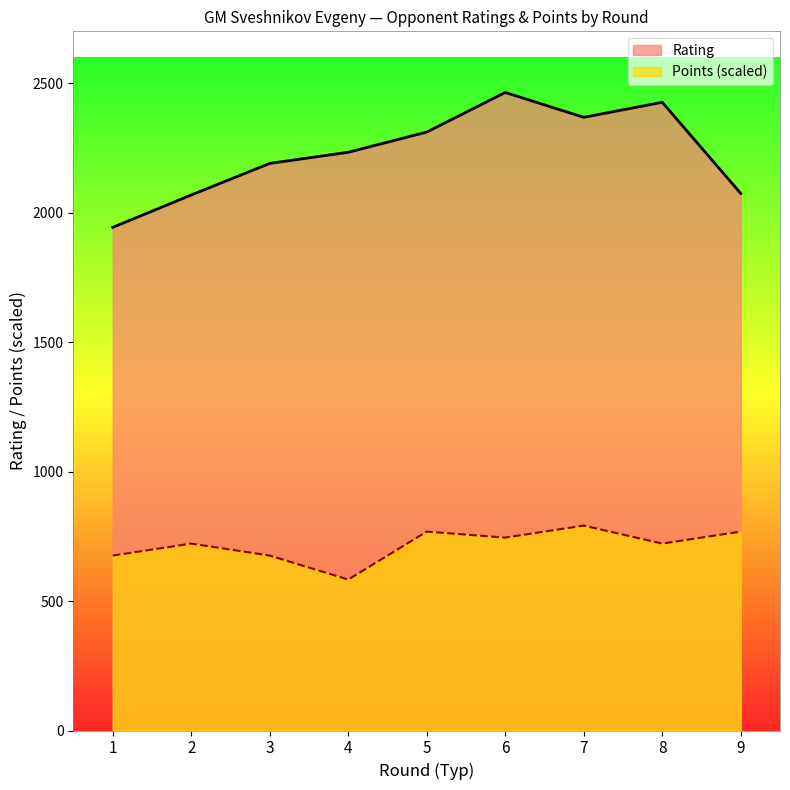

What is the lowest value of the Points series?

582.9